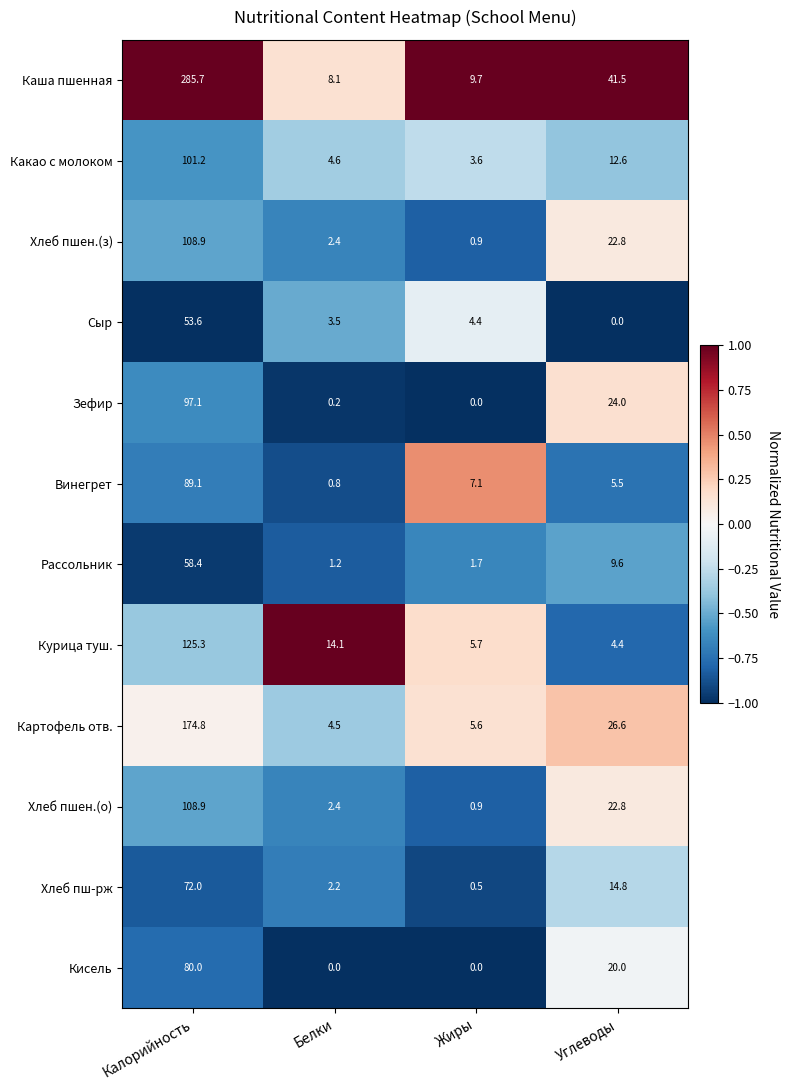

At which category is the sum across all series the highest?

Калорийность